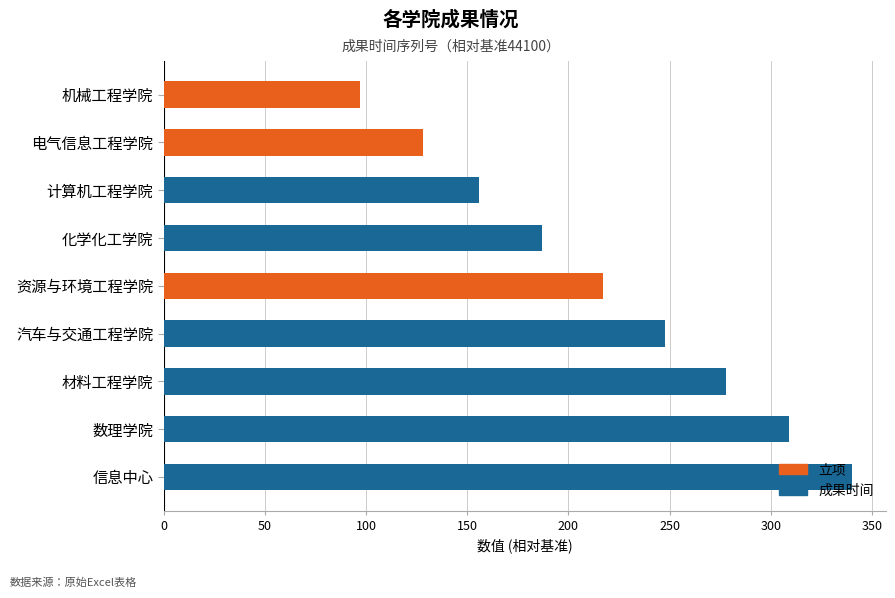

How many values in the 立项 series exceed 0?

3